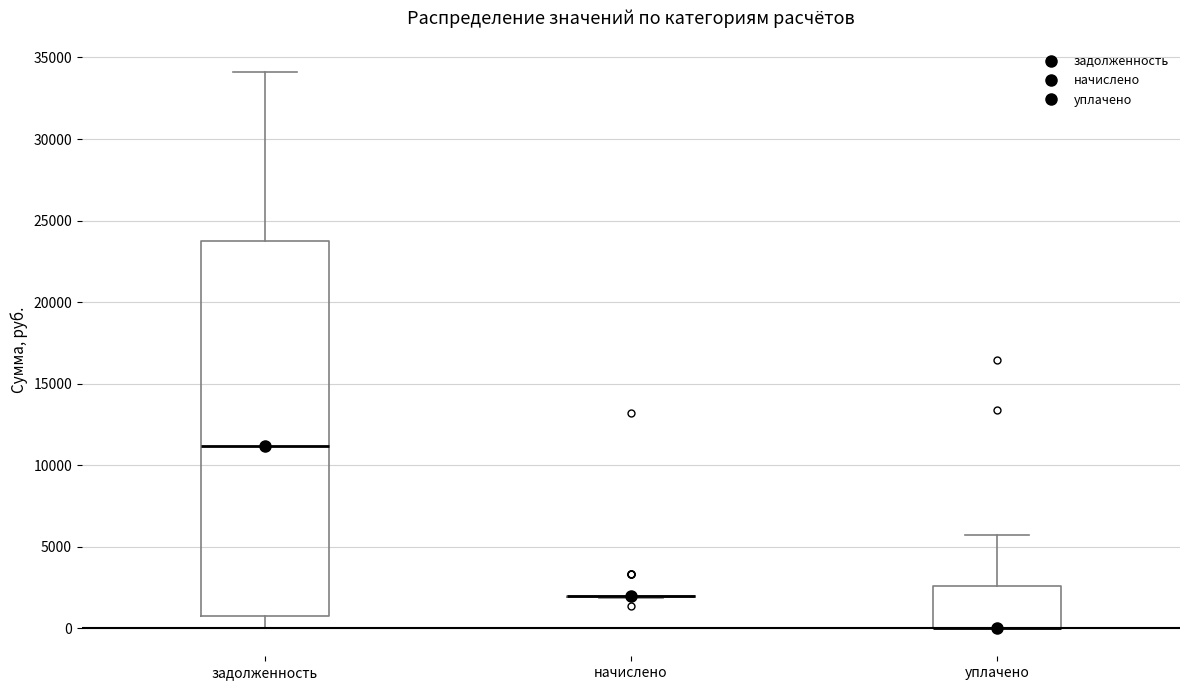

Comparing the boxes themselves (not the whiskers), which one is the tallest?

задолженность